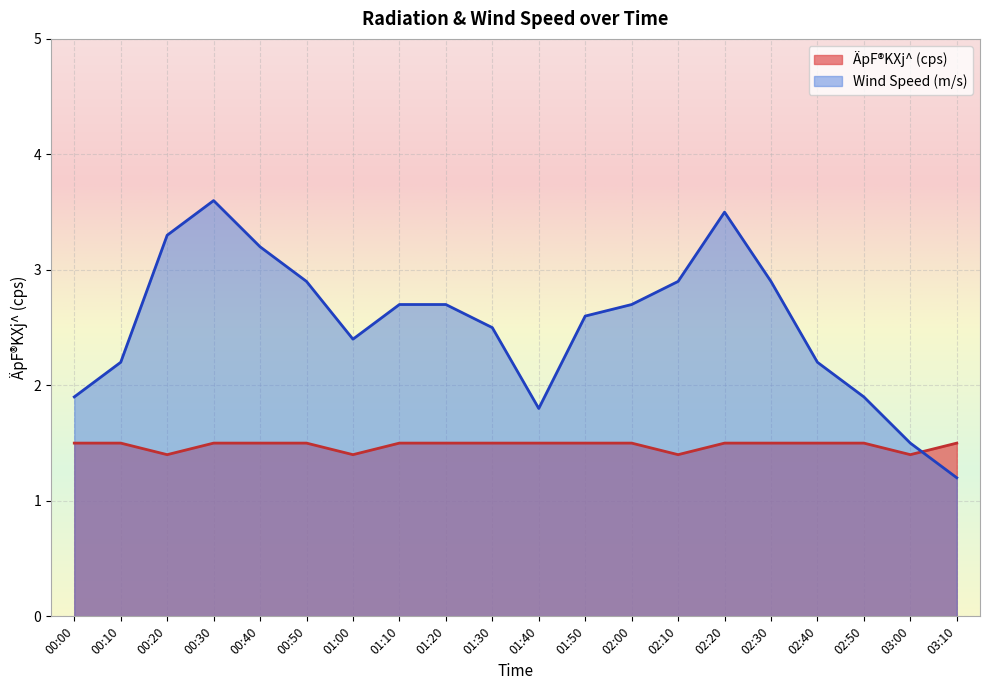

Is it true that the value at 02:00 is 1.5?

True